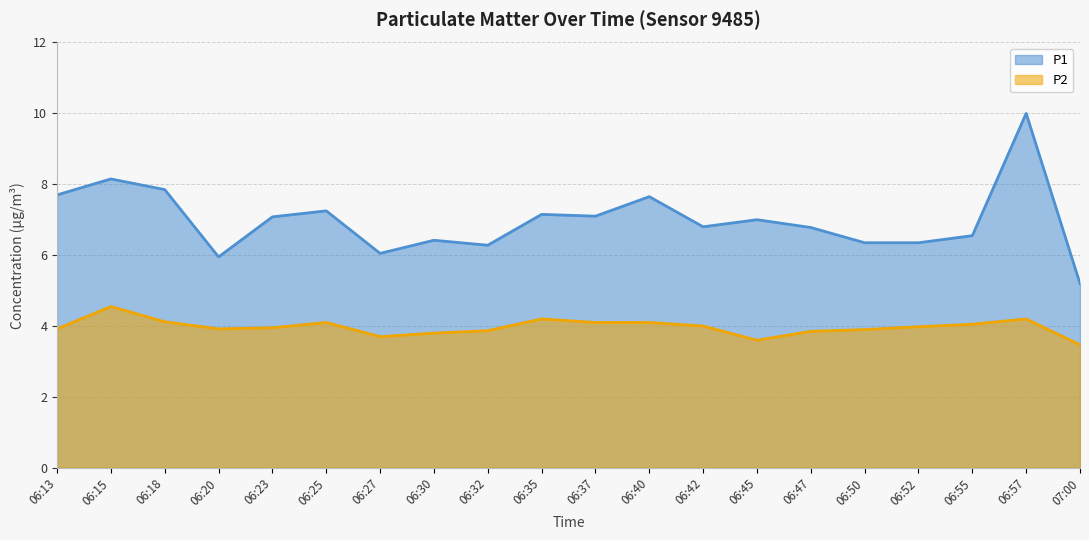

What is the difference between the highest and lowest values at 06:23?

3.1